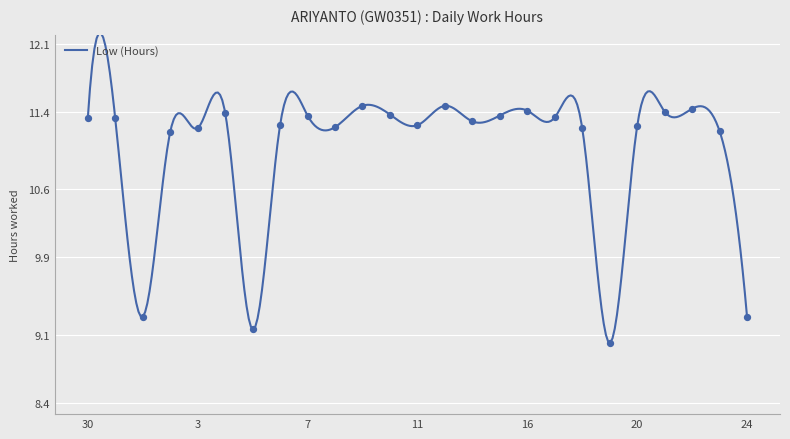

What is the change in value from 11 to 19?

-2.2